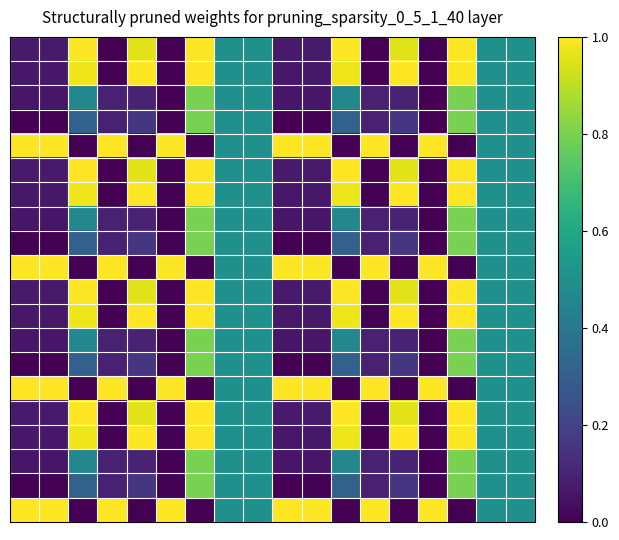

Which category has the lowest value across all series?

3